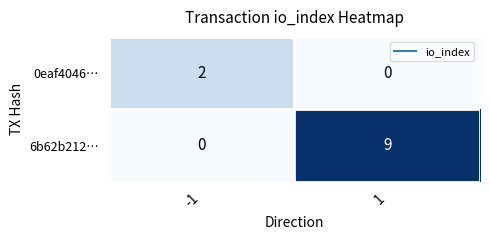

Reading right to left, transcribe all the data shown in this chart.

0eaf4046…: 1=0	-1=2
6b62b212…: 1=9	-1=0